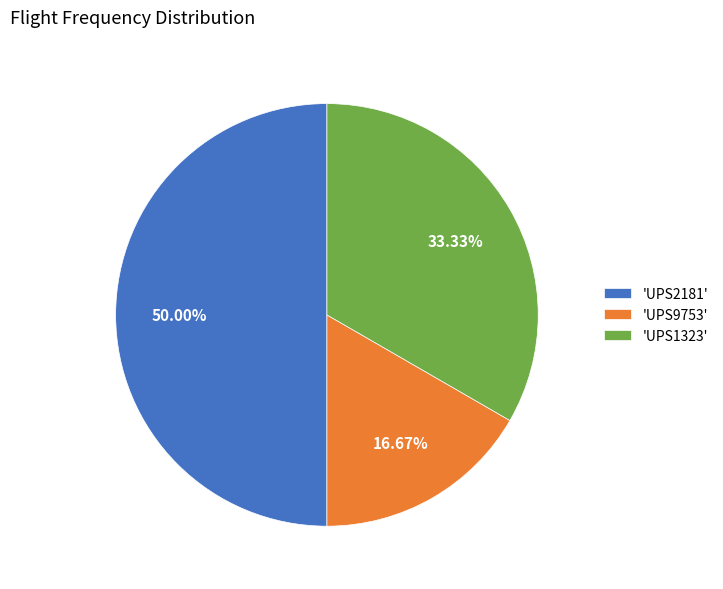

Is 'UPS9753' the majority of the pie?

No